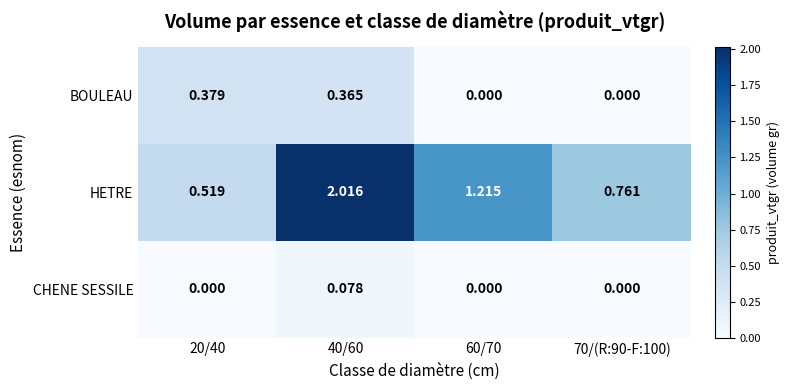

How many values in the HETRE series are below 1?

2